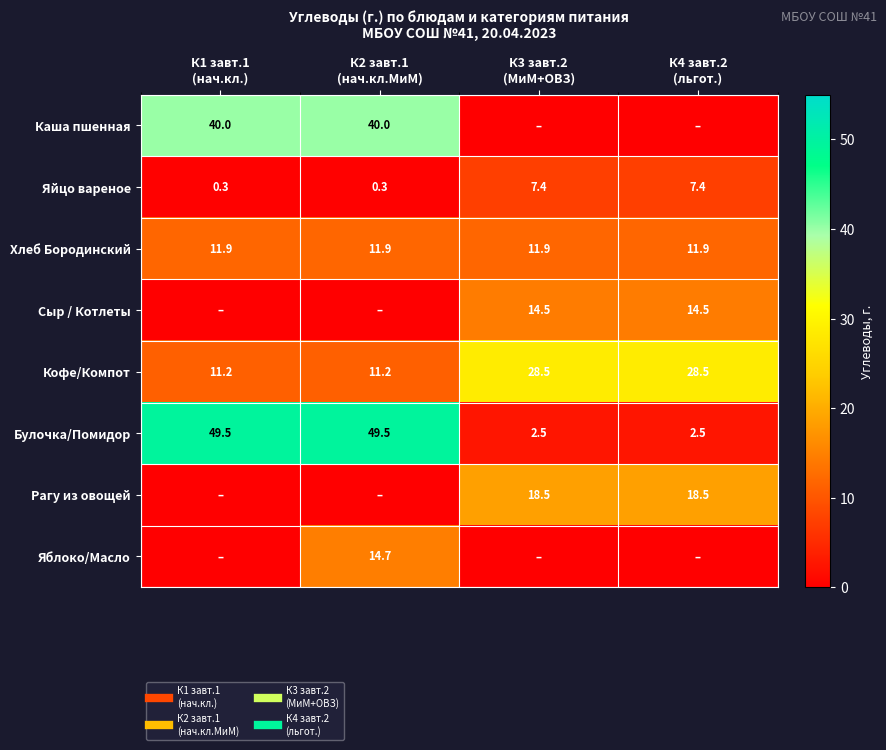

Rank the categories by Каша пшенная value from lowest to highest.

К3 завт.2 (МиМ+ОВЗ), К4 завт.2 (льгот.), К1 завт.1 (нач.кл.), К2 завт.1 (нач.кл.МиМ)